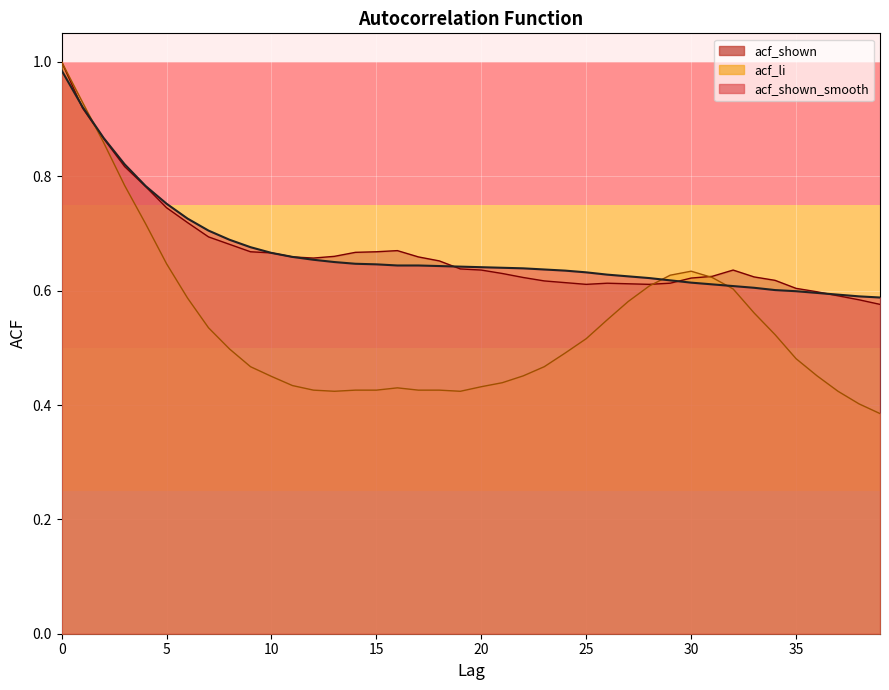

Is the value of acf_shown_smooth at 31 greater than the value of acf_li at 9?

Yes